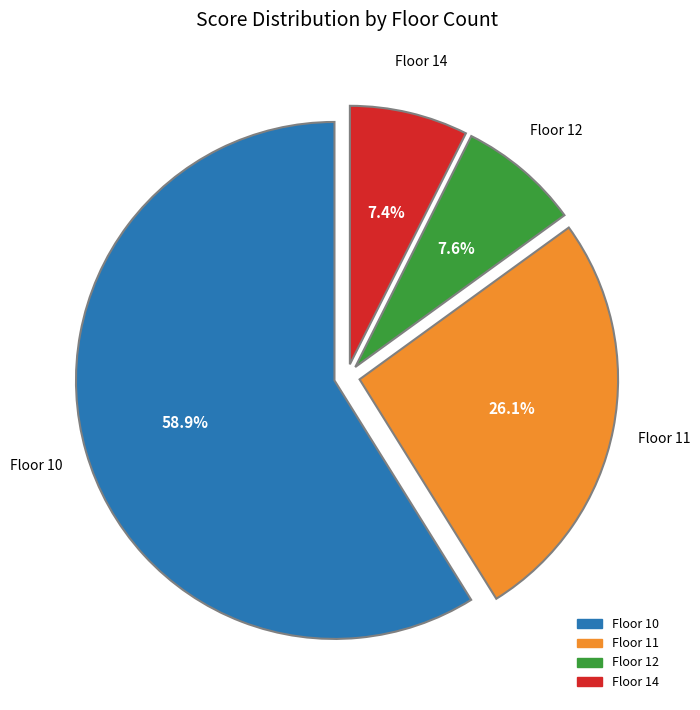

How many segments does this pie chart have?

4